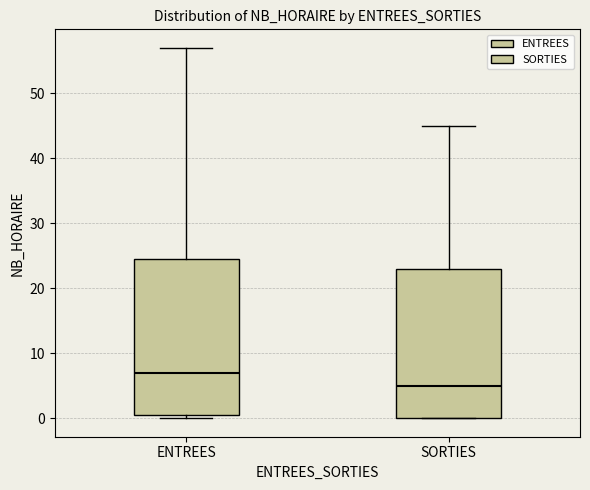

Which box's median line is the highest?

ENTREES